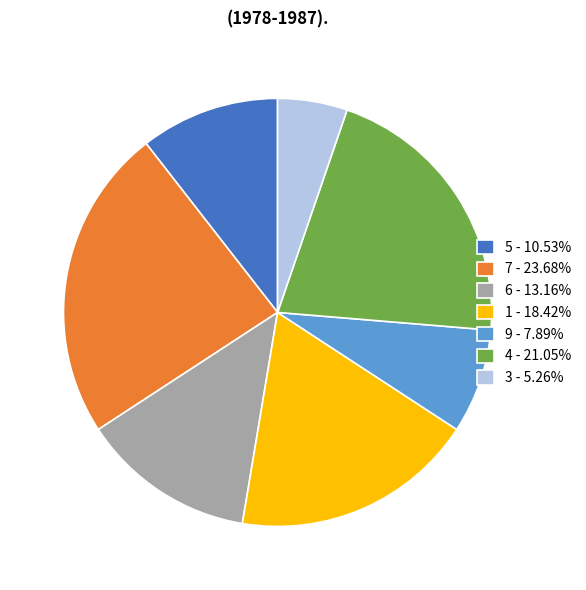

What is the ratio of the value at 4 - 21.05% to the value at 9 - 7.89%?

2.7